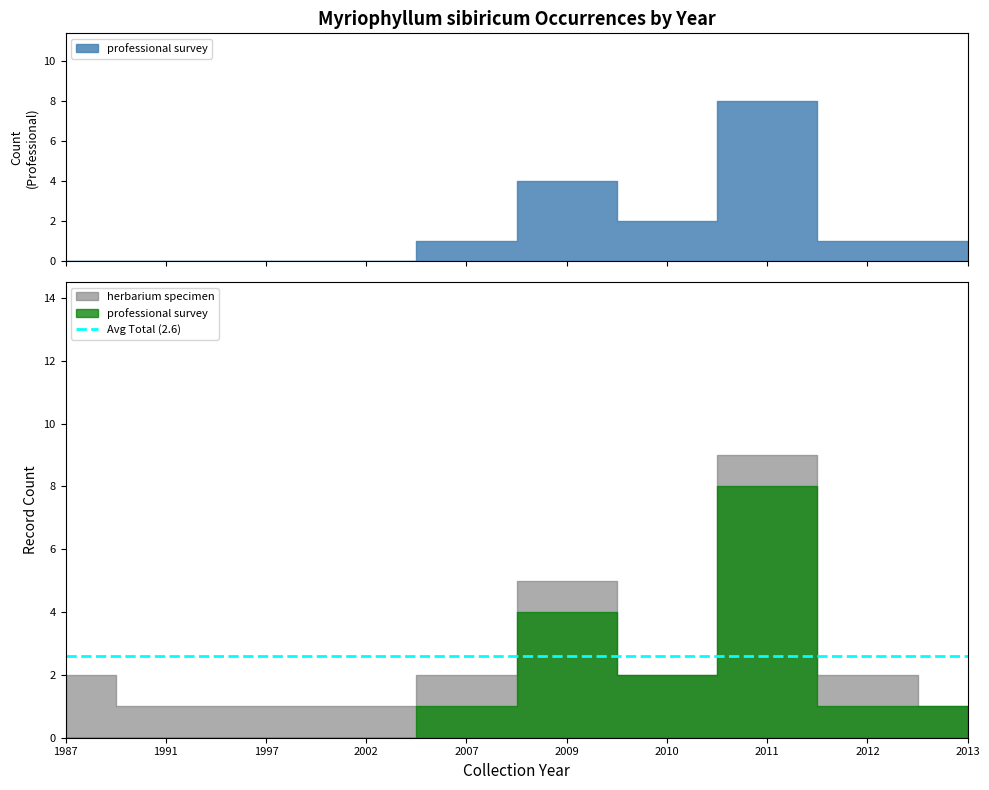

Which series changed the most between 1997 and 2013?

professional survey